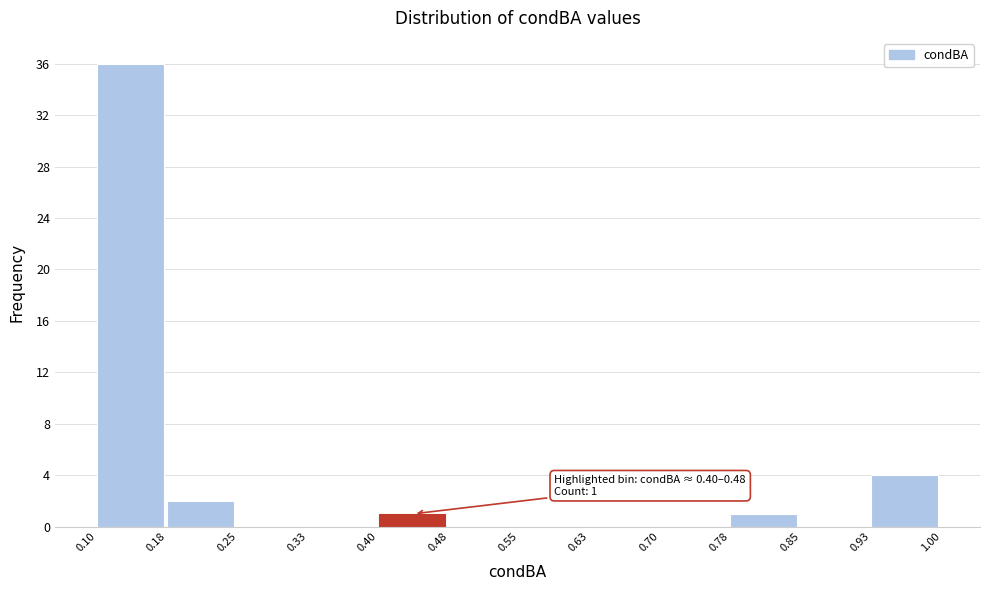

Which range on the x-axis has the tallest bar?

0.10 to 0.18